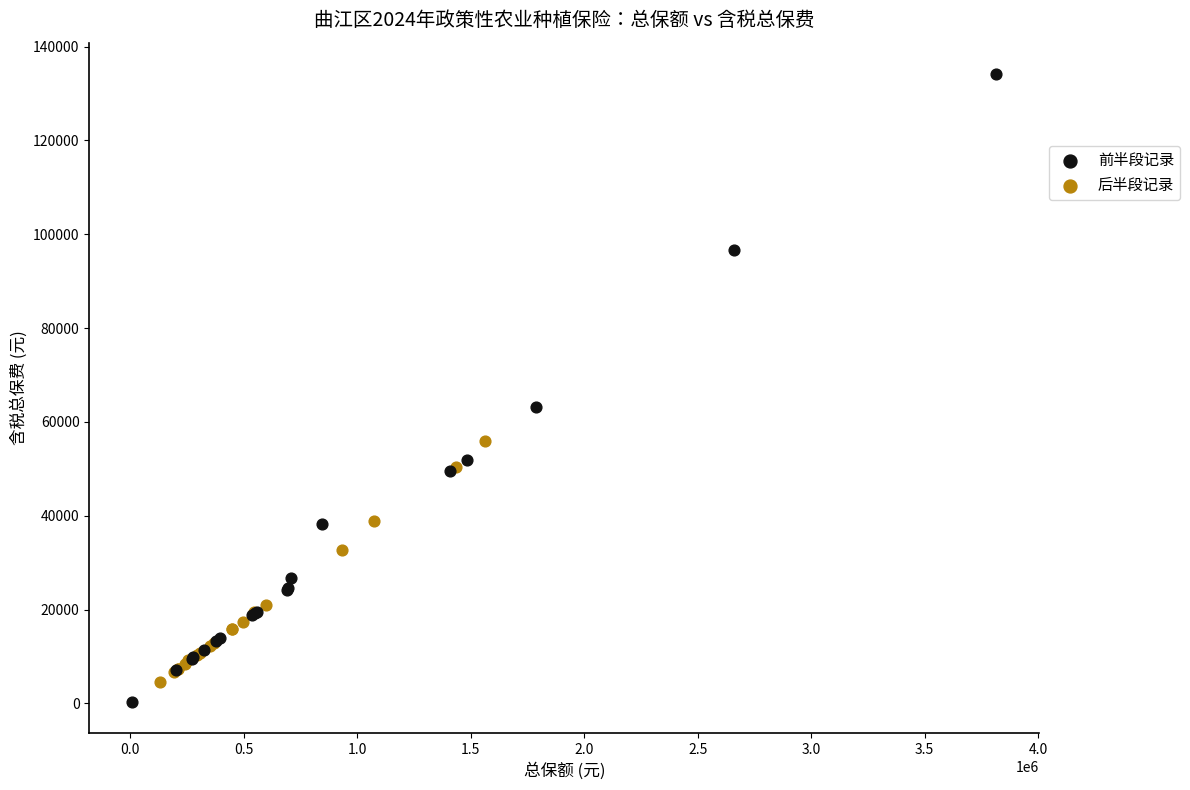

Which series reaches the maximum Y coordinate?

前半段记录